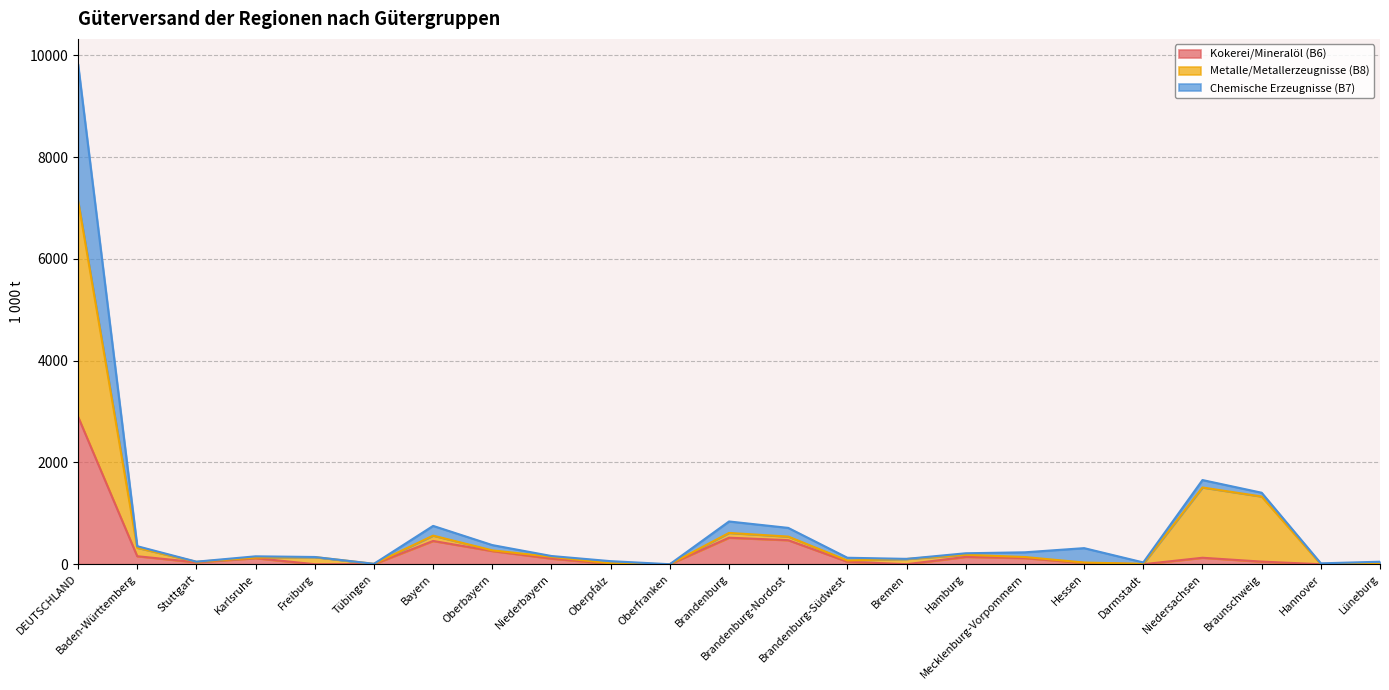

Is it true that Chemische Erzeugnisse (B7) equals 92 at Oberbayern?

False